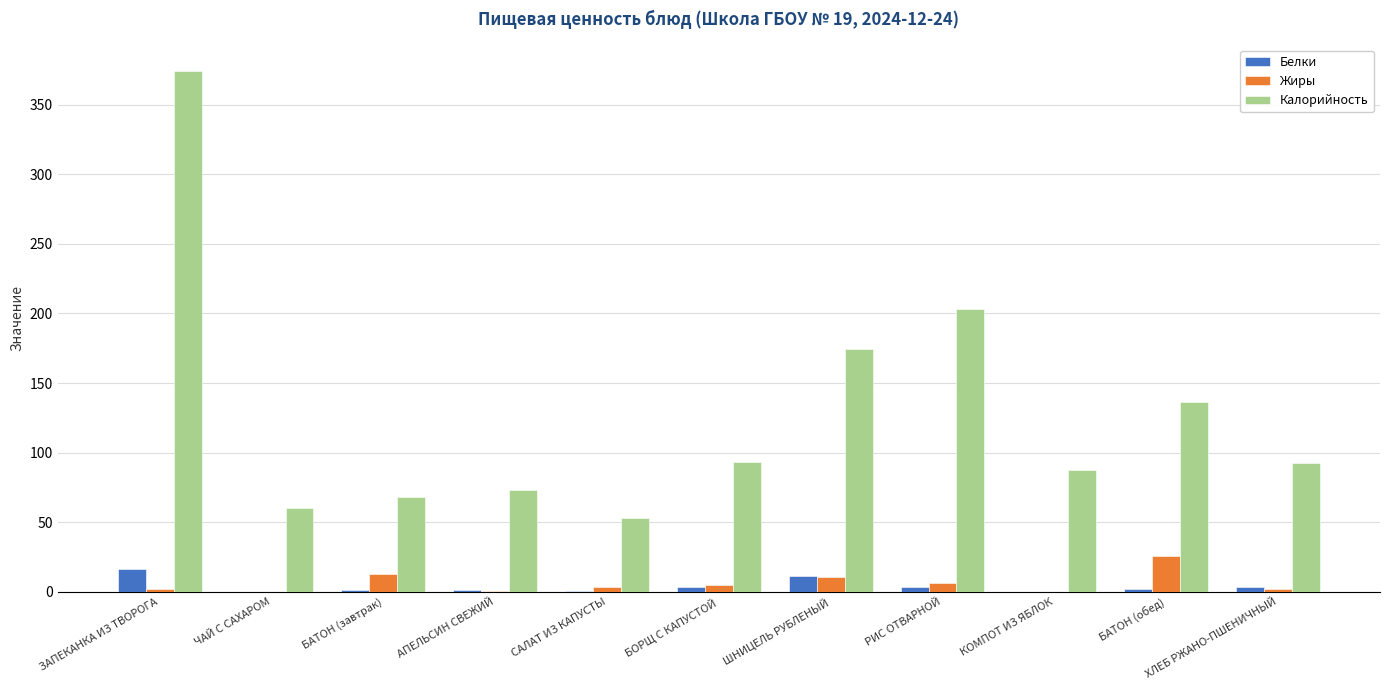

What is the sum of all Жиры values?

68.1